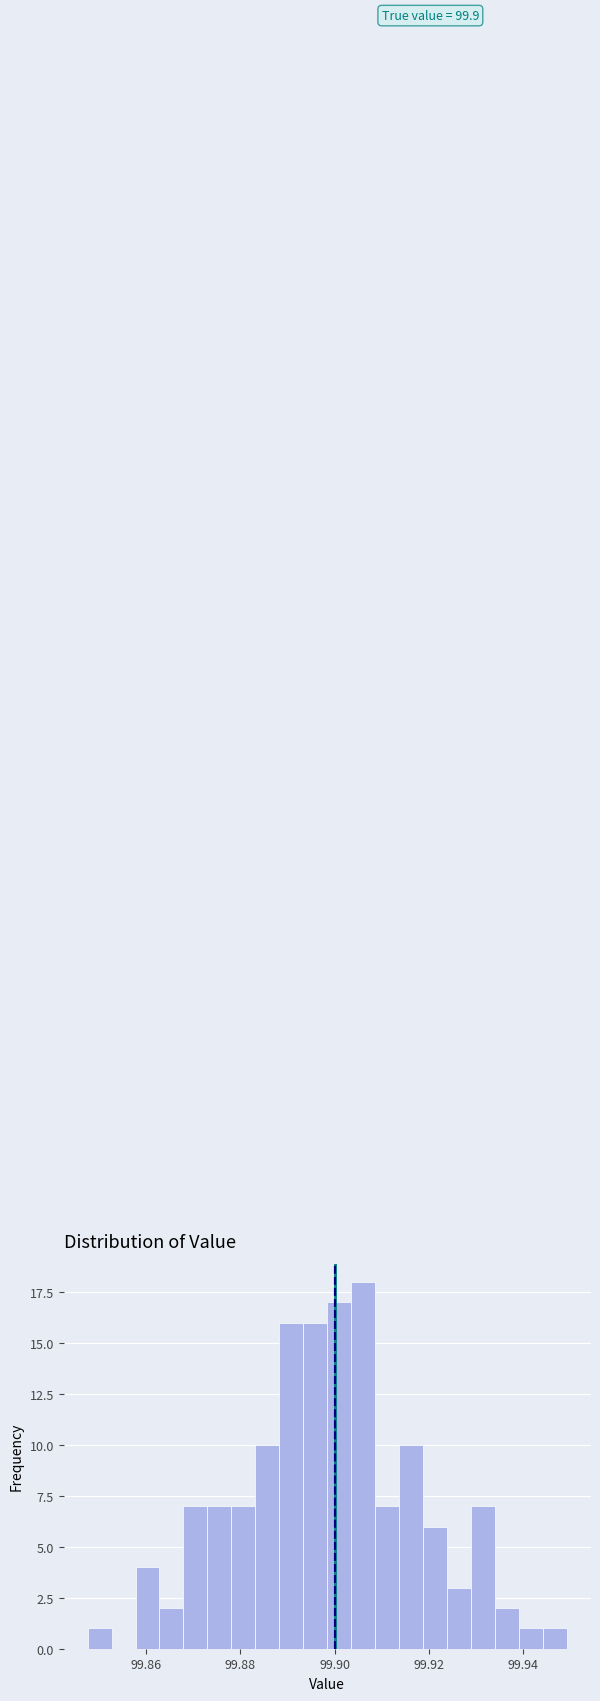

Around what value on the x-axis is the tallest bar? Give the approximate position of its centre, as read against the axis.

99.906